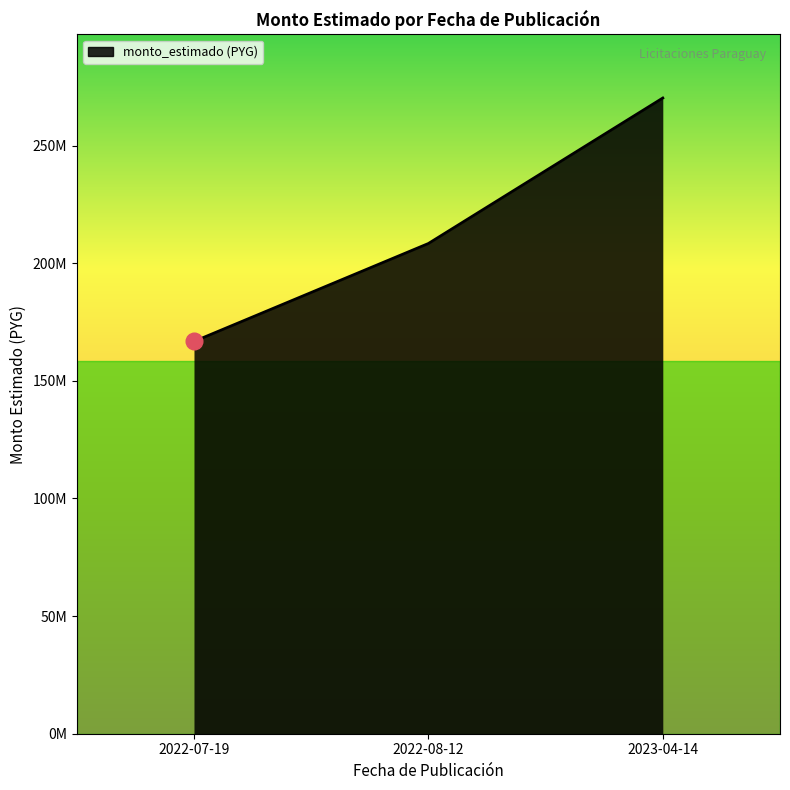

Does the chart have visible grid lines?

No